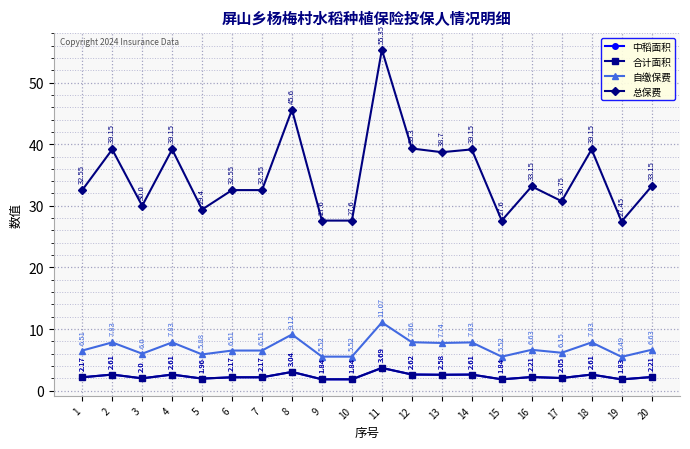

Which series has the largest total across all categories?

总保费